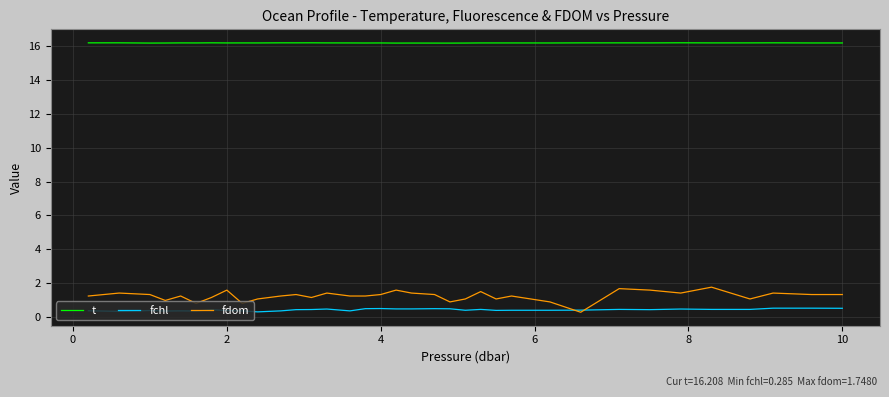

True or false: fdom and t cross at least once.

False